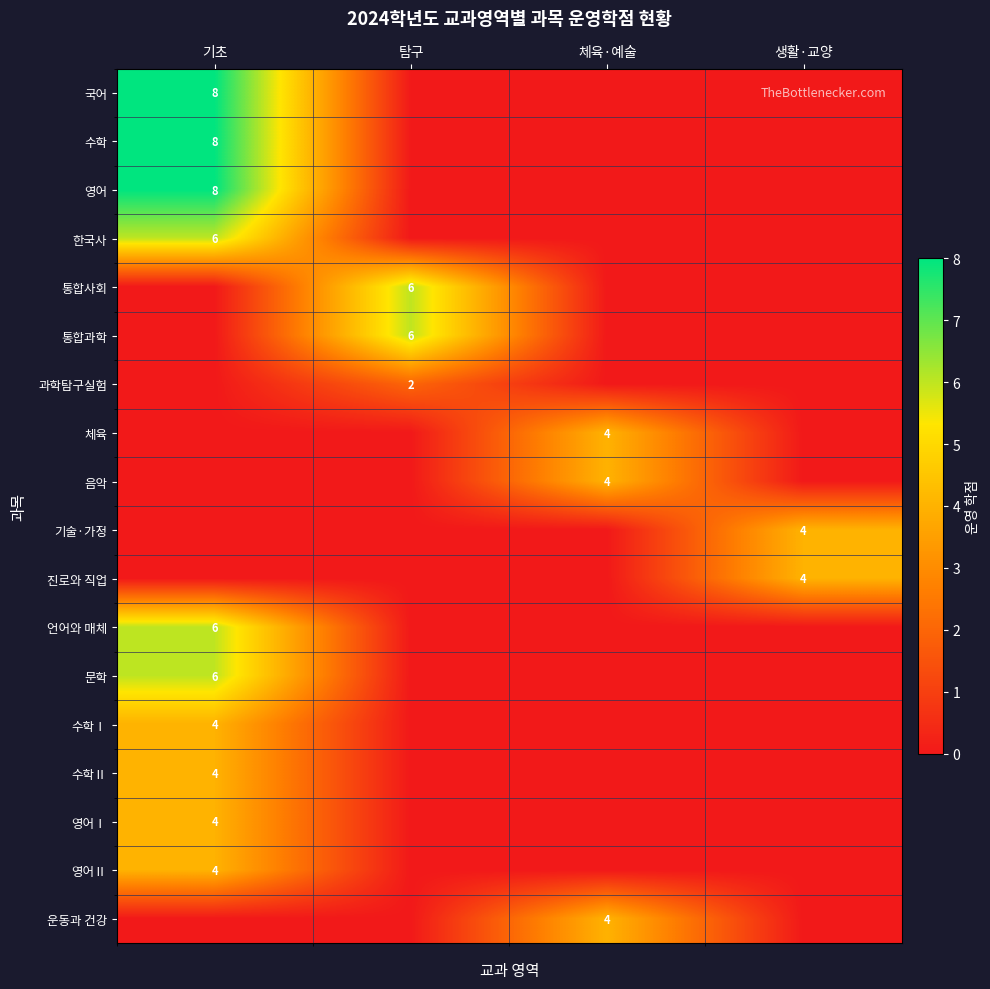

Is it true that 체육 equals 2 at 기초?

False